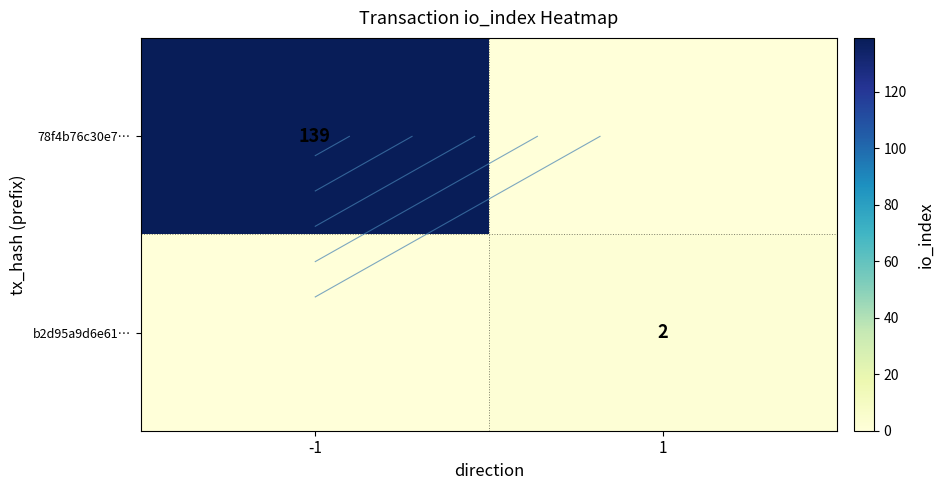

List the labels in order of 78f4b76c30e7… value, smallest first.

1, -1